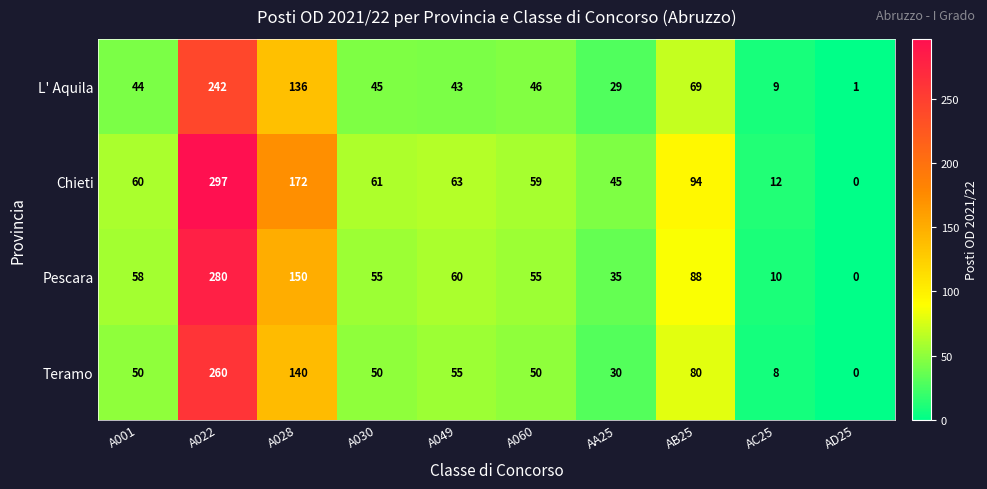

How many data points does each series have?

10